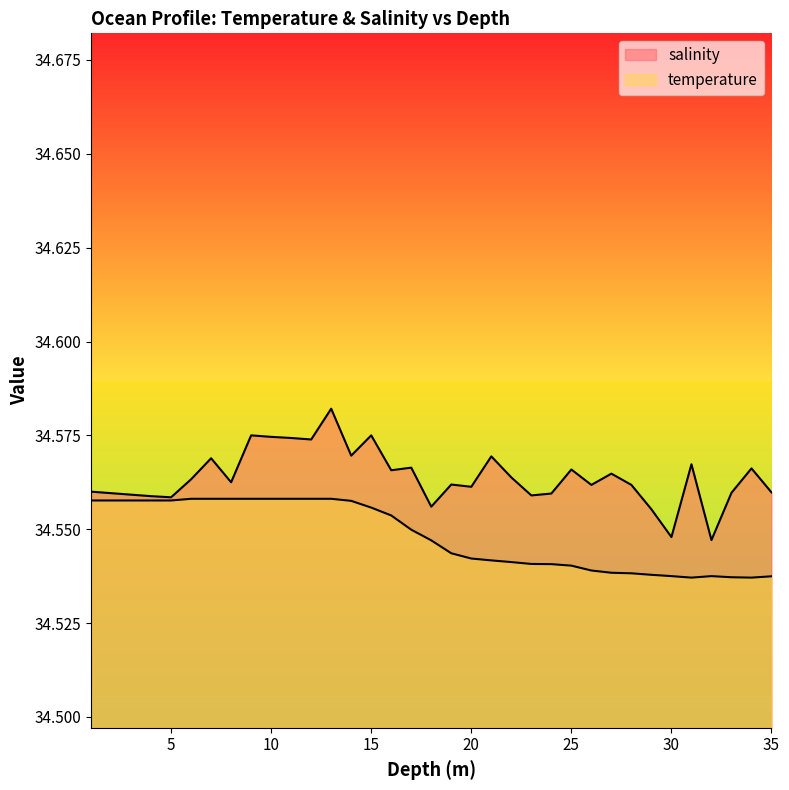

Reading left to right, extract all data points from this chart.

salinity: 34.6	34.6	34.6	34.6	34.6	34.6	34.6	34.6	34.6	34.6	34.6	34.6	34.6	34.6	34.6	34.6	34.6	34.6	34.6	34.6	34.6	34.6	34.6	34.6	34.6	34.6	34.6	34.6	34.6	34.5	34.6	34.5	34.6	34.6	34.6
temperature: 34.6	34.6	34.6	34.6	34.6	34.6	34.6	34.6	34.6	34.6	34.6	34.6	34.6	34.6	34.6	34.6	34.5	34.5	34.5	34.5	34.5	34.5	34.5	34.5	34.5	34.5	34.5	34.5	34.5	34.5	34.5	34.5	34.5	34.5	34.5